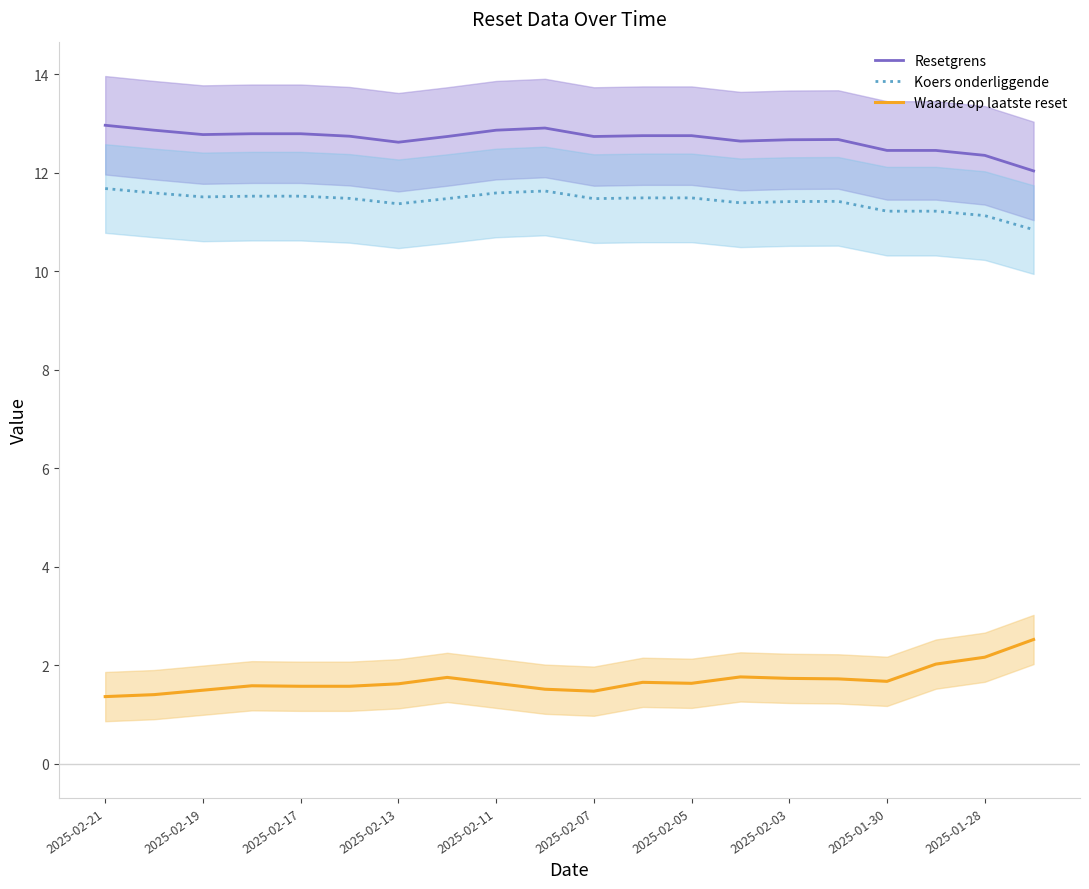

What is the total value across all series at 19?

25.4